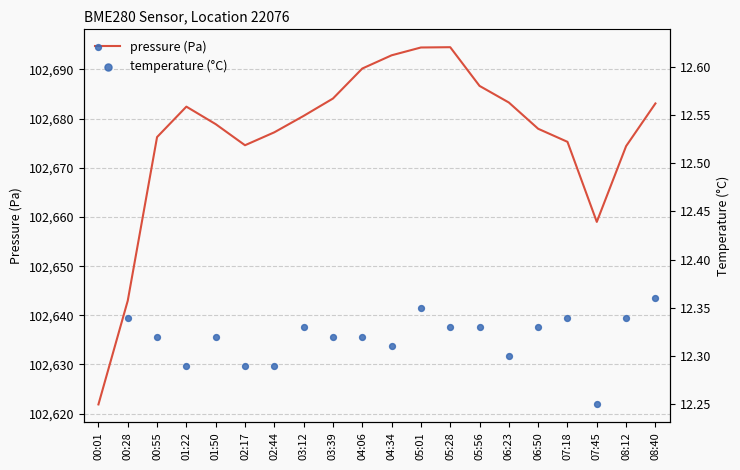

Which series contains the lowest Y value?

temperature (°C)